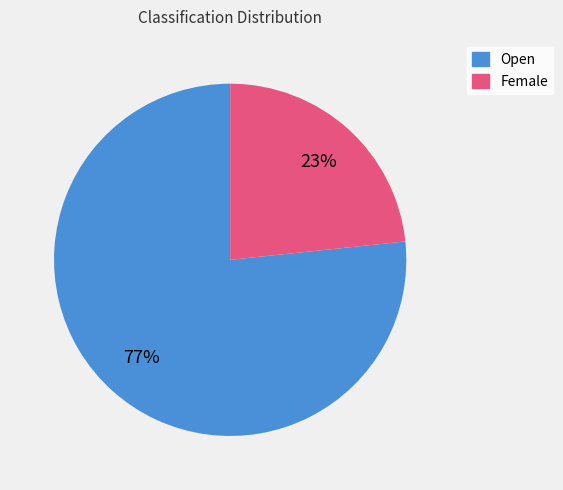

Do Female and Open together represent more than half of the pie?

Yes